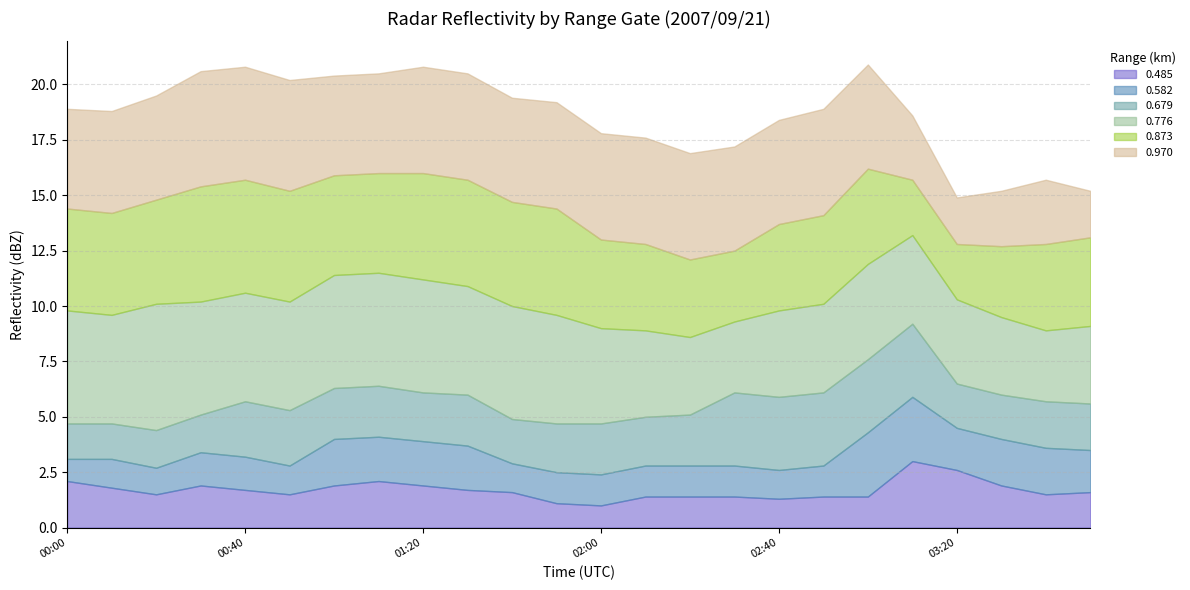

What is the sum of all 0.776 values?

105.9